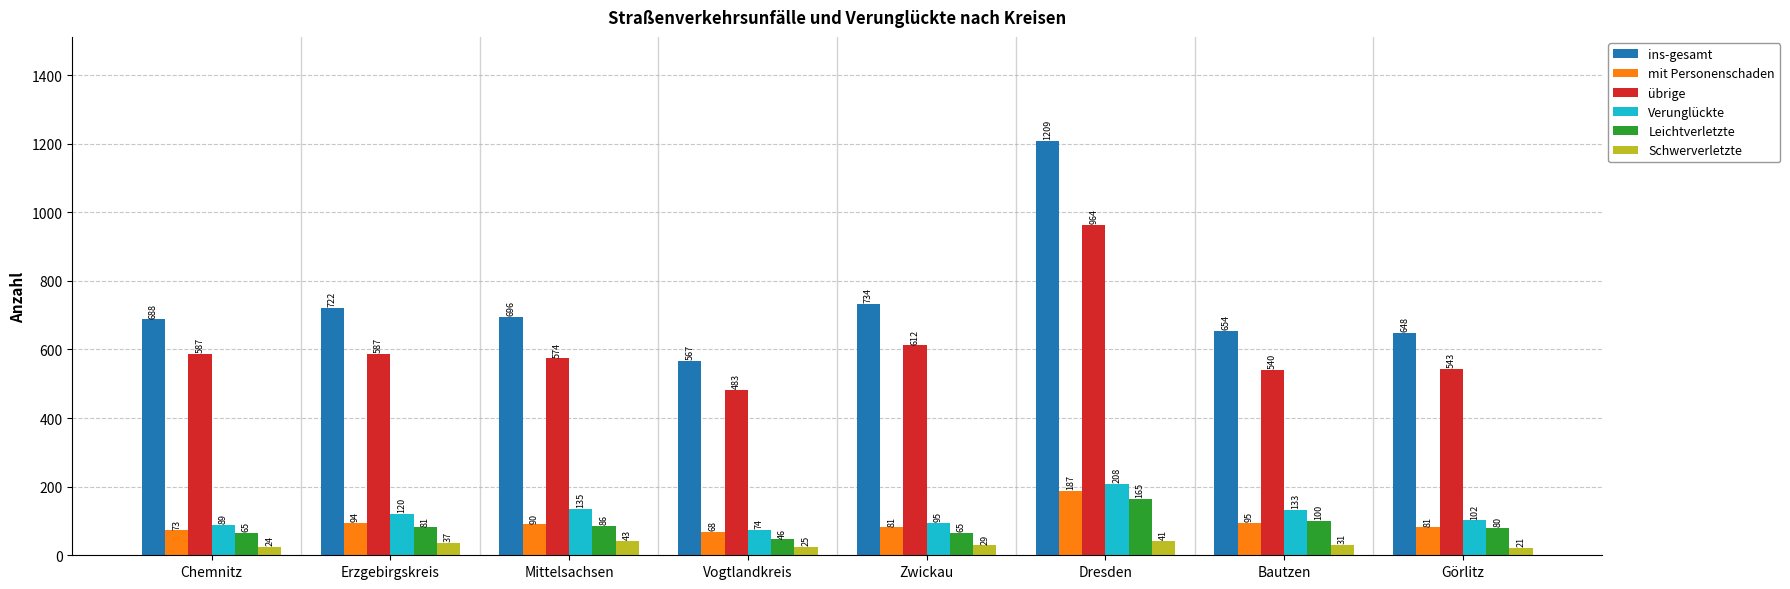

Which series has the largest total across all categories?

ins-gesamt